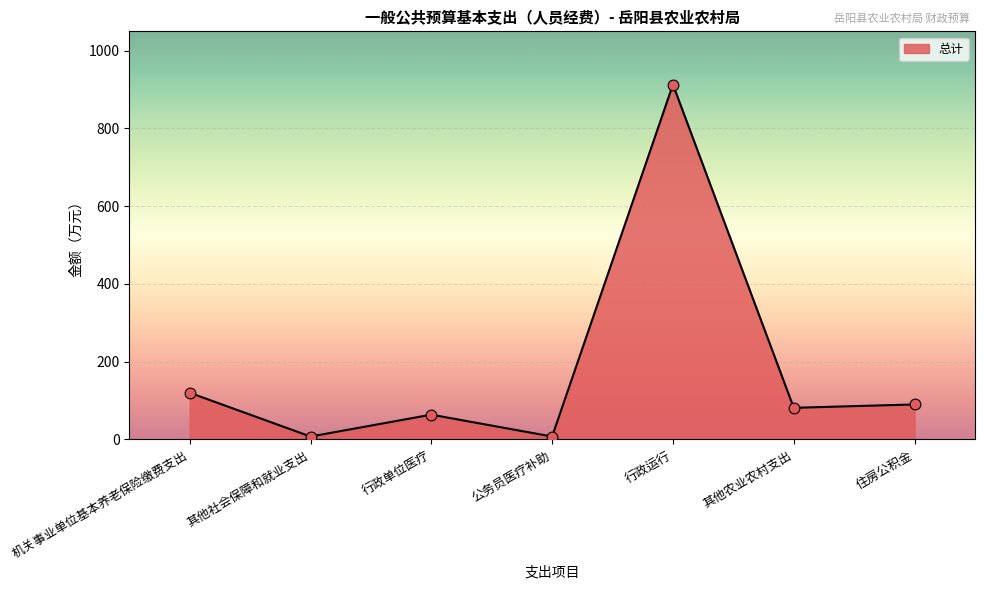

Between 机关事业单位基本养老保险缴费支出 and 其他社会保障和就业支出, which is larger?

机关事业单位基本养老保险缴费支出